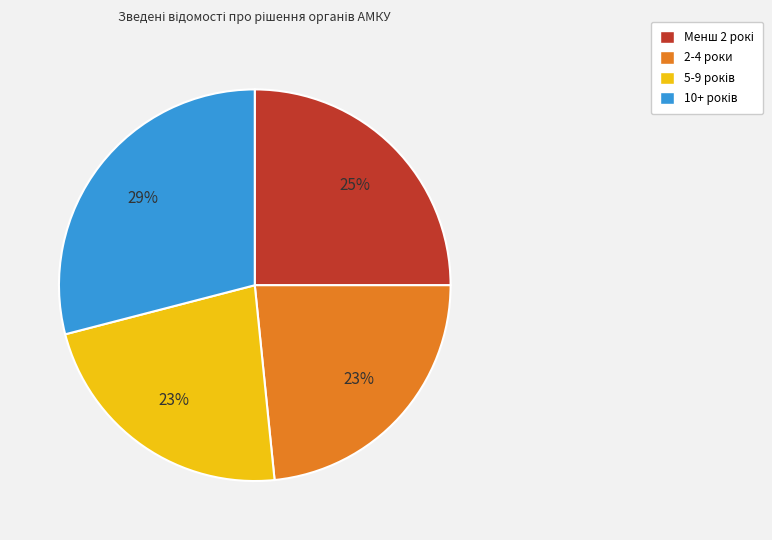

Is there a majority slice in this chart?

No